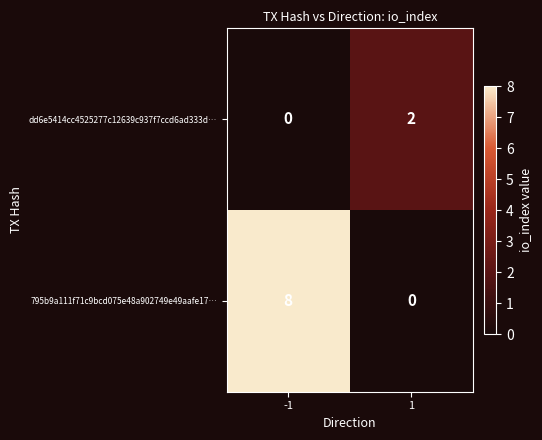

How many data points in 795b9a111f71c9bcd075e48a902749e49aafe17… are less than 8?

1